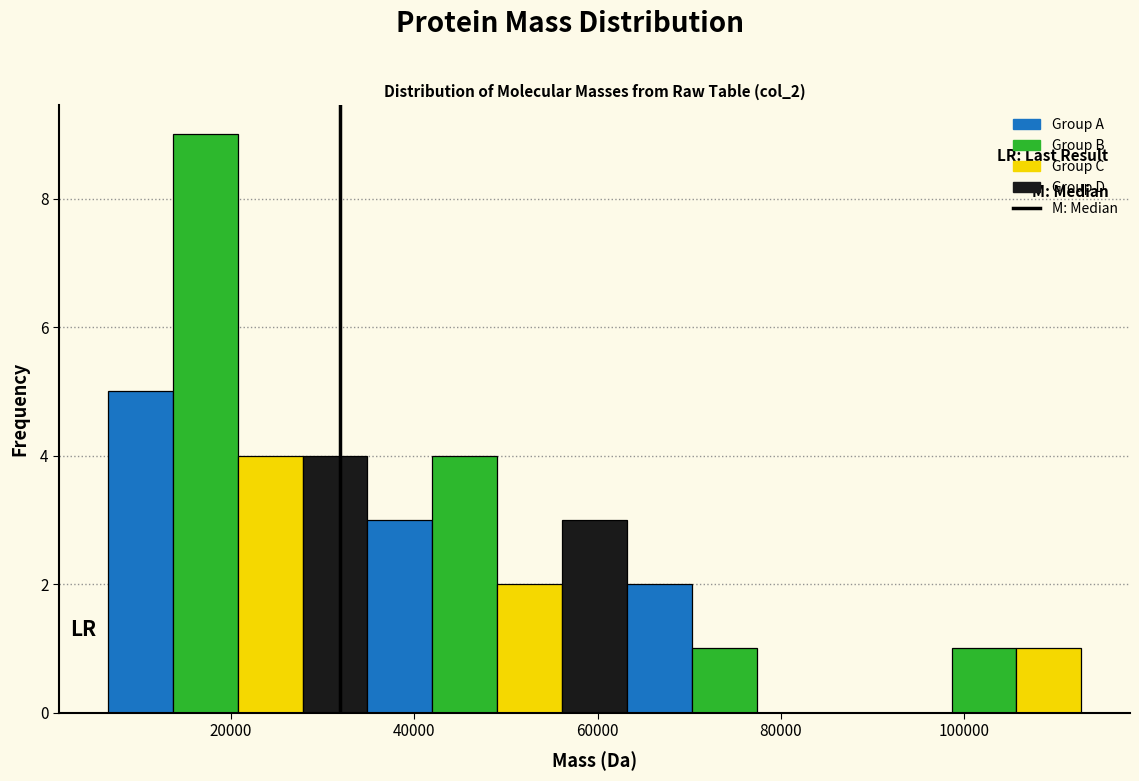

Read against the x-axis, roughly where is the centre of the tallest bar?

18000